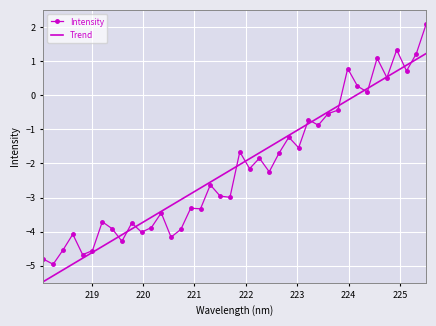

How many values in the Trend series exceed -2?

19